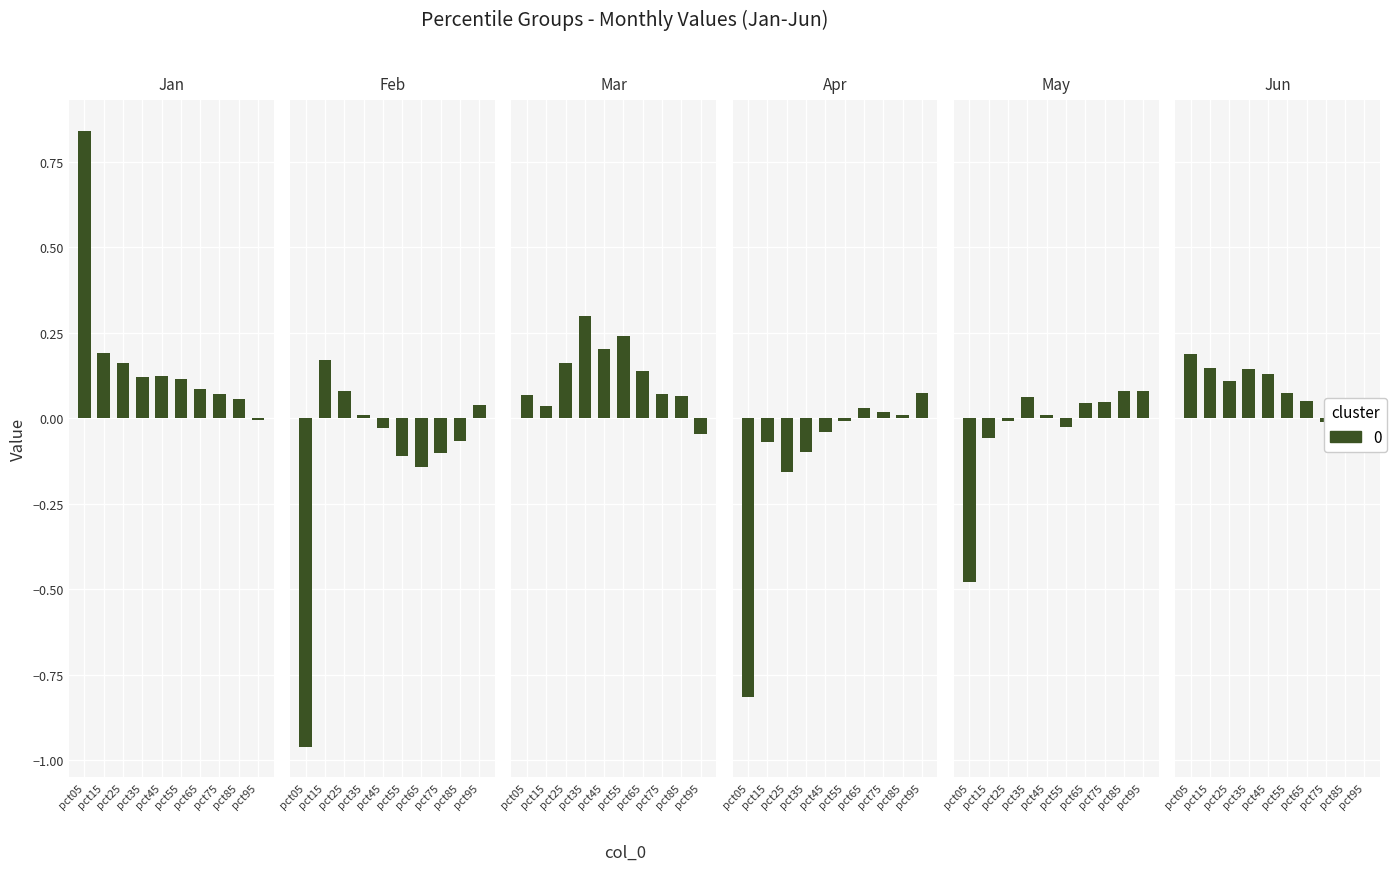

The Jun series shows 0.2 at pct05. True or false?

True